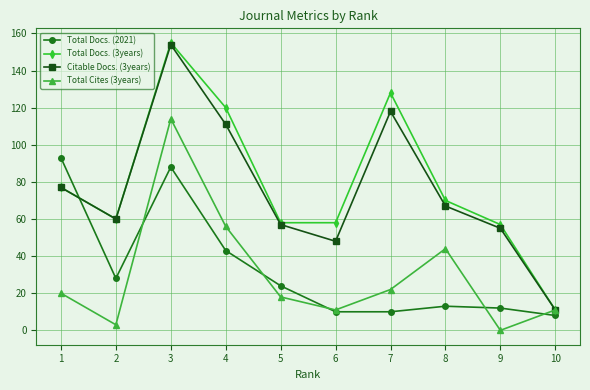

What is the difference between the second highest and second lowest values in the Total Docs. (3years) series?

71